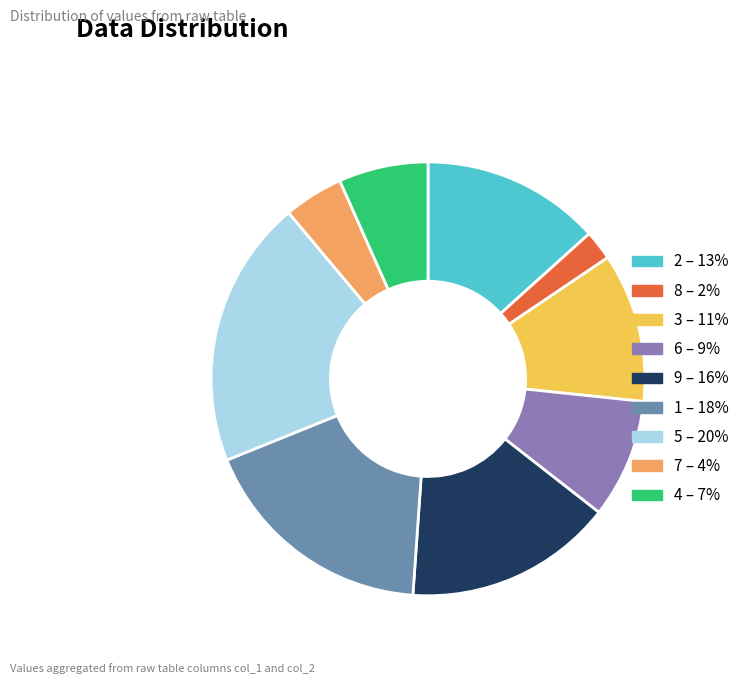

Do 4 – 7% and 1 – 18% together represent more than half of the pie?

No